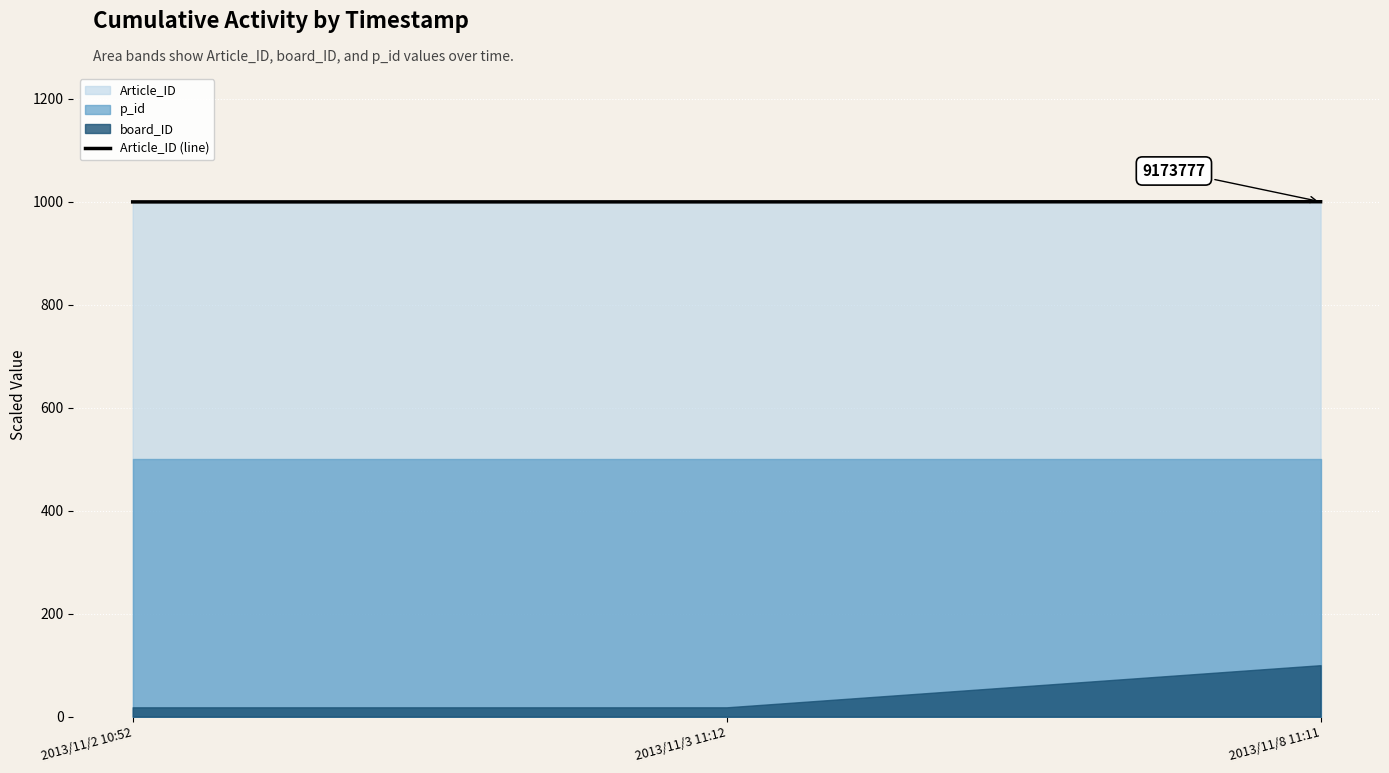

Is it true that Article_ID (line) equals 696.6 at 2013/11/2 10:52?

False